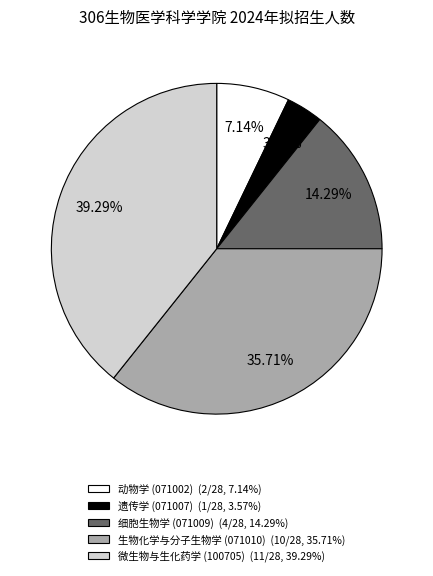

Between 遗传学 (071007) (1/28, 3.57%) and 微生物与生化药学 (100705) (11/28, 39.29%), which is larger?

微生物与生化药学 (100705) (11/28, 39.29%)